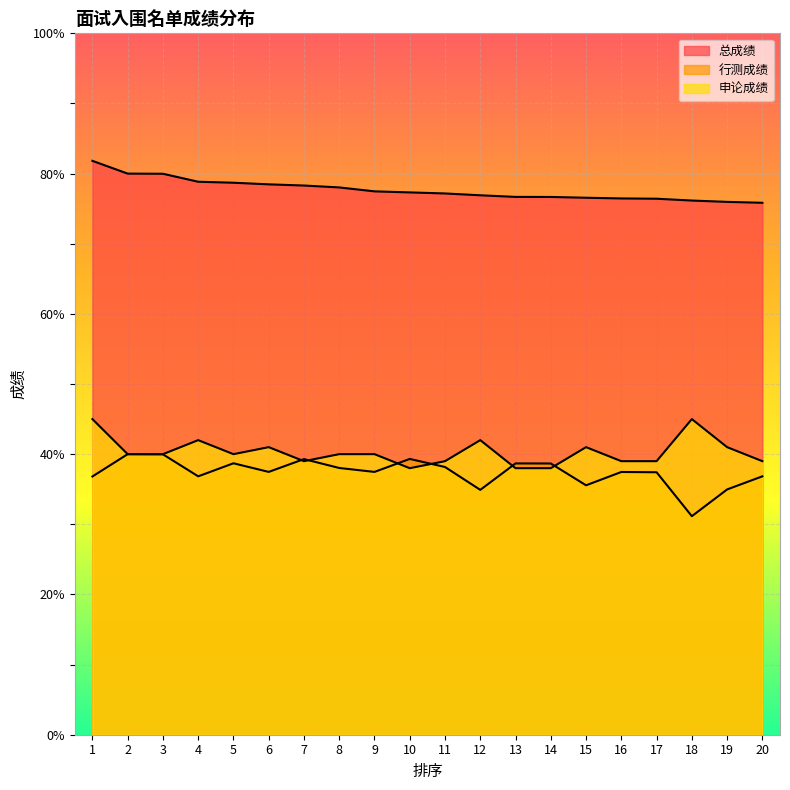

At which label does 申论成绩 first exceed 40?

1